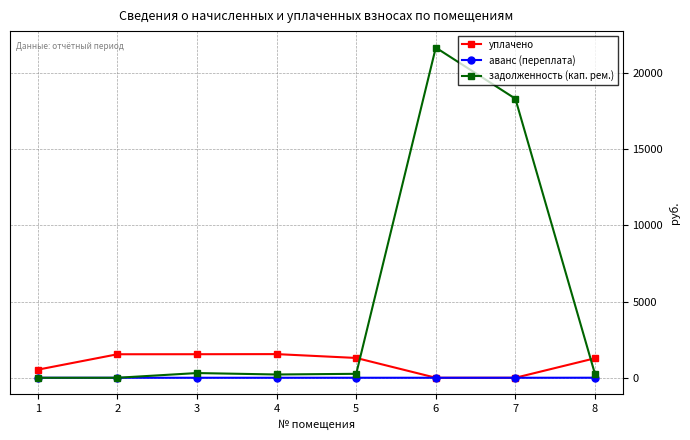

List the series in order of their overall mean, highest first.

задолженность (кап. рем.), уплачено, аванс (переплата)